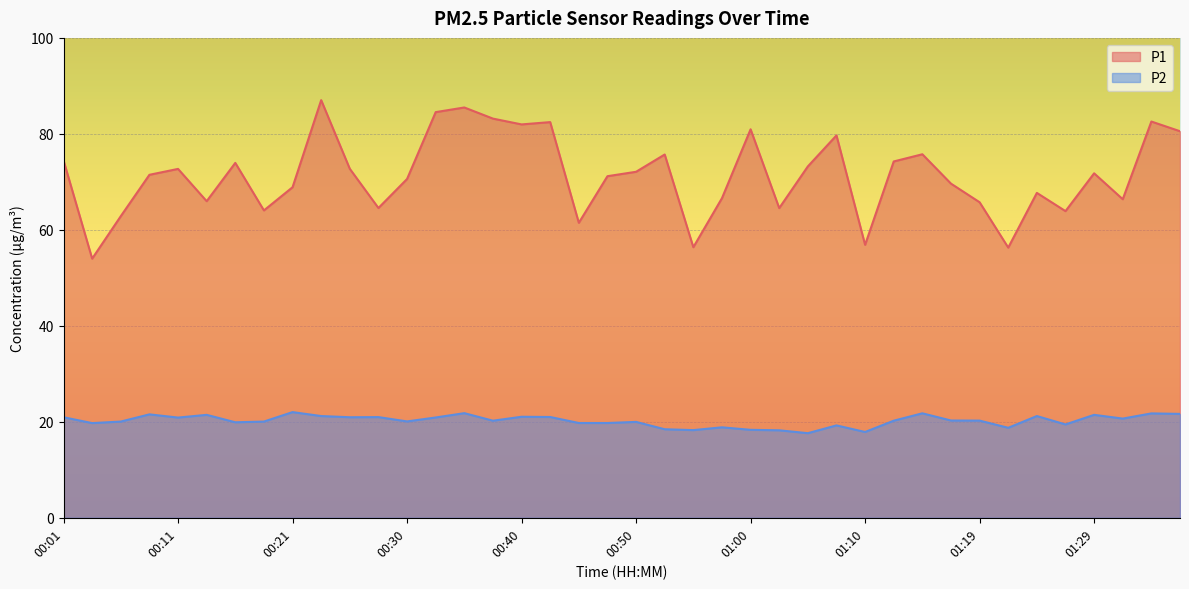

Between 00:03 and 00:55, which series saw the biggest shift?

P1